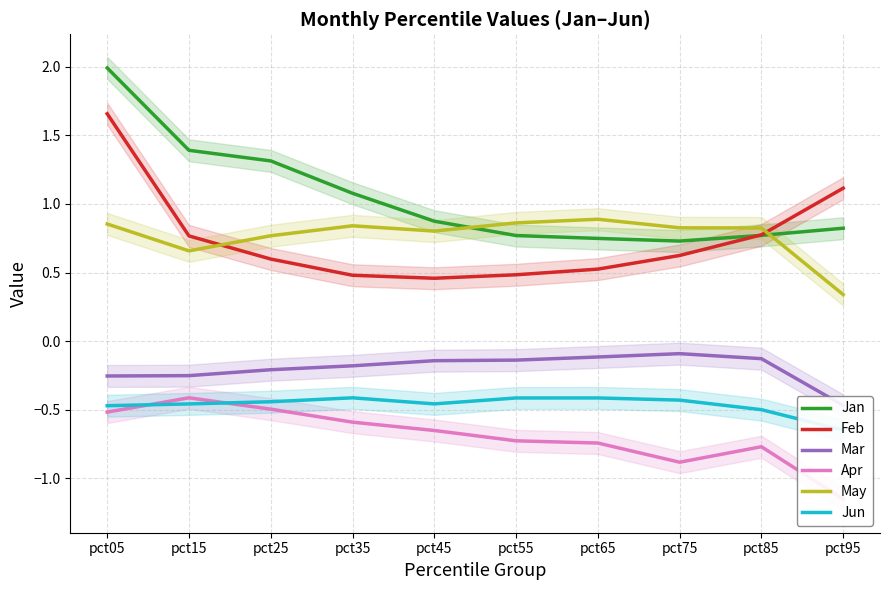

Reading right to left, extract all data points from this chart.

Jan: 0.8	0.8	0.7	0.7	0.8	0.9	1.1	1.3	1.4	2.0
Feb: 1.1	0.8	0.6	0.5	0.5	0.5	0.5	0.6	0.8	1.7
Mar: -0.5	-0.1	-0.1	-0.1	-0.1	-0.1	-0.2	-0.2	-0.3	-0.3
Apr: -1.2	-0.8	-0.9	-0.7	-0.7	-0.7	-0.6	-0.5	-0.4	-0.5
May: 0.3	0.8	0.8	0.9	0.9	0.8	0.8	0.8	0.7	0.9
Jun: -0.6	-0.5	-0.4	-0.4	-0.4	-0.5	-0.4	-0.4	-0.5	-0.5